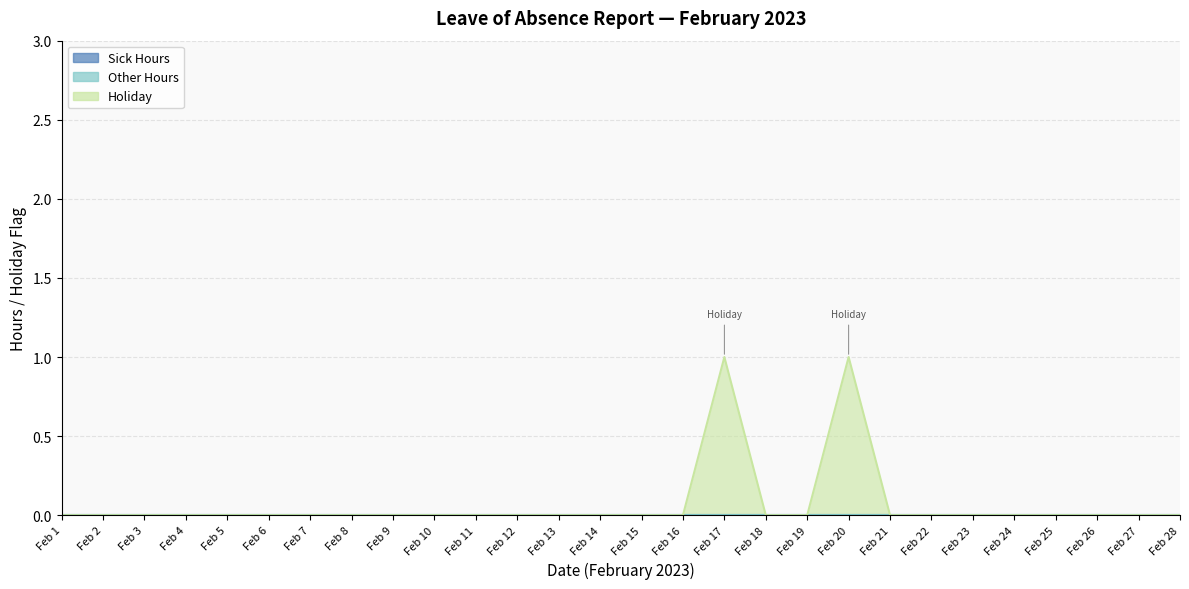

True or false: Other Hours has more than 0 points higher than both neighbors.

False